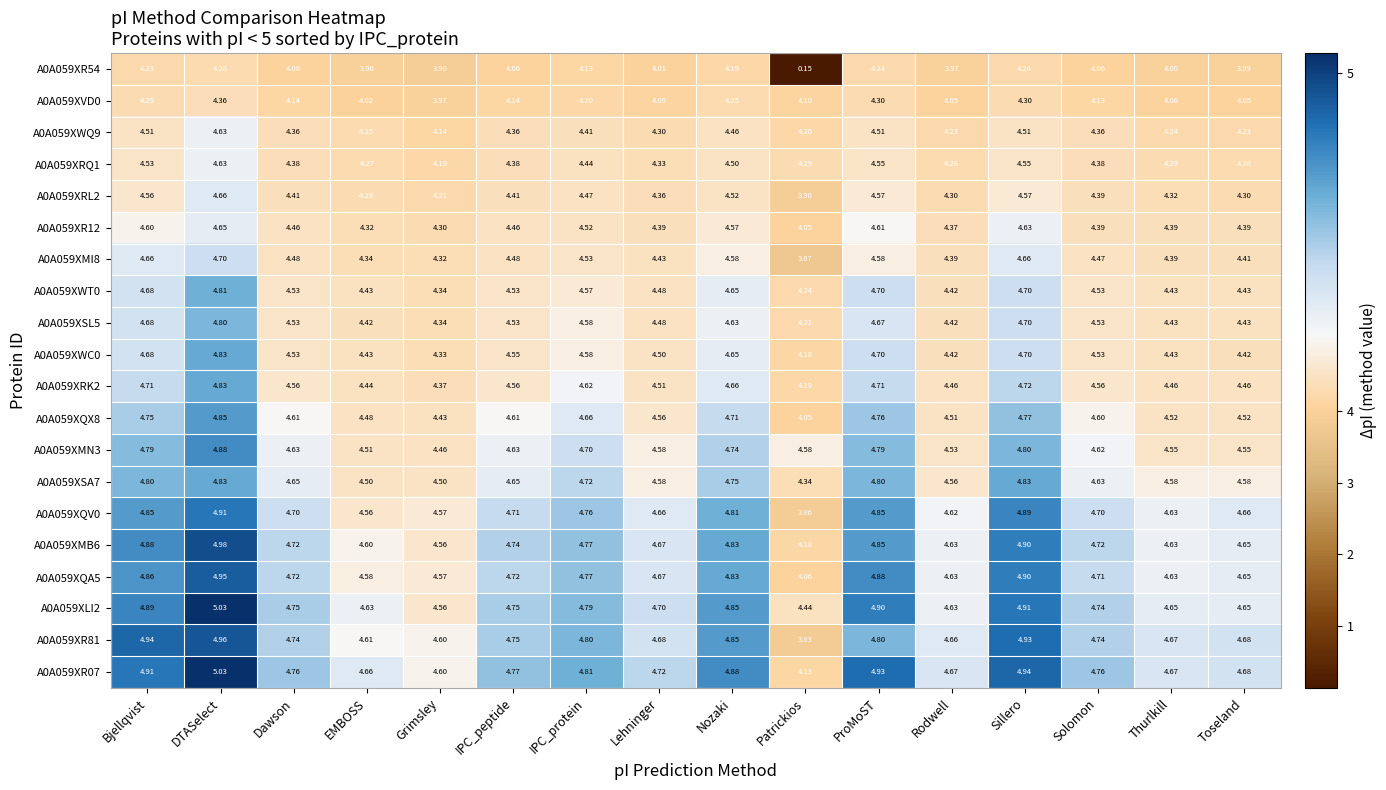

Where does the A0A059XR81 series first go above 4?

Bjellqvist